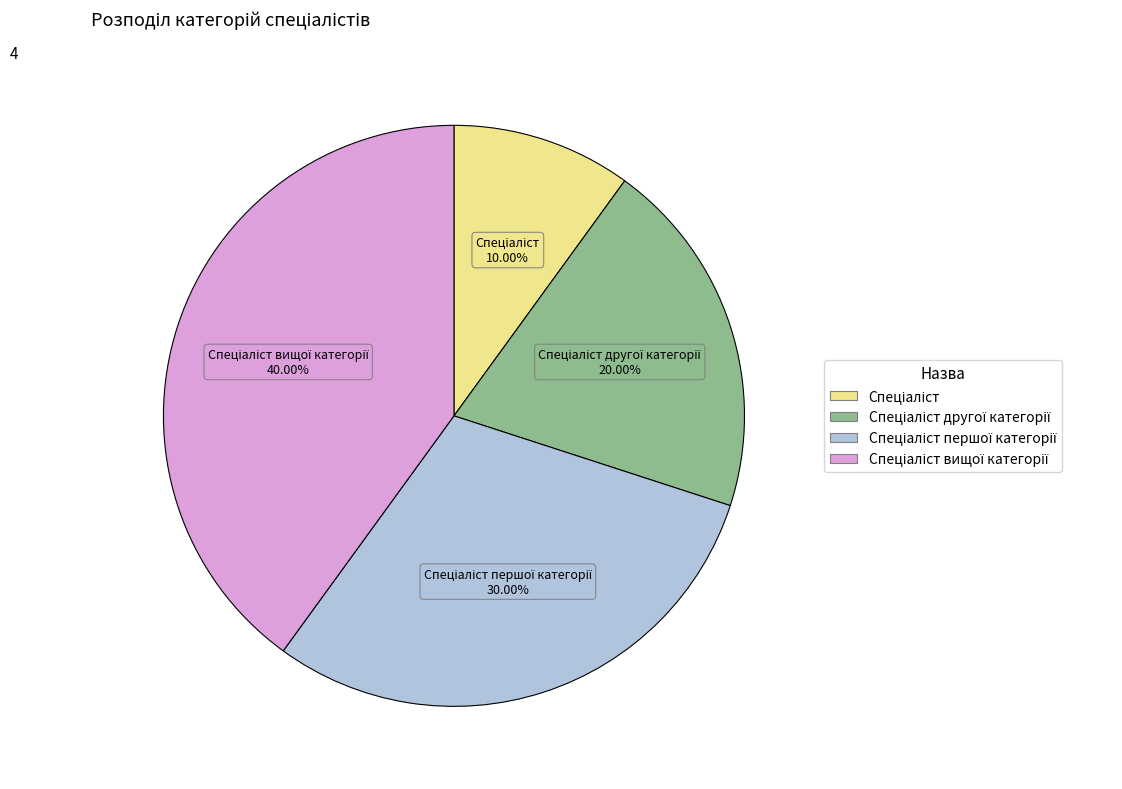

Does any single category account for the majority?

No